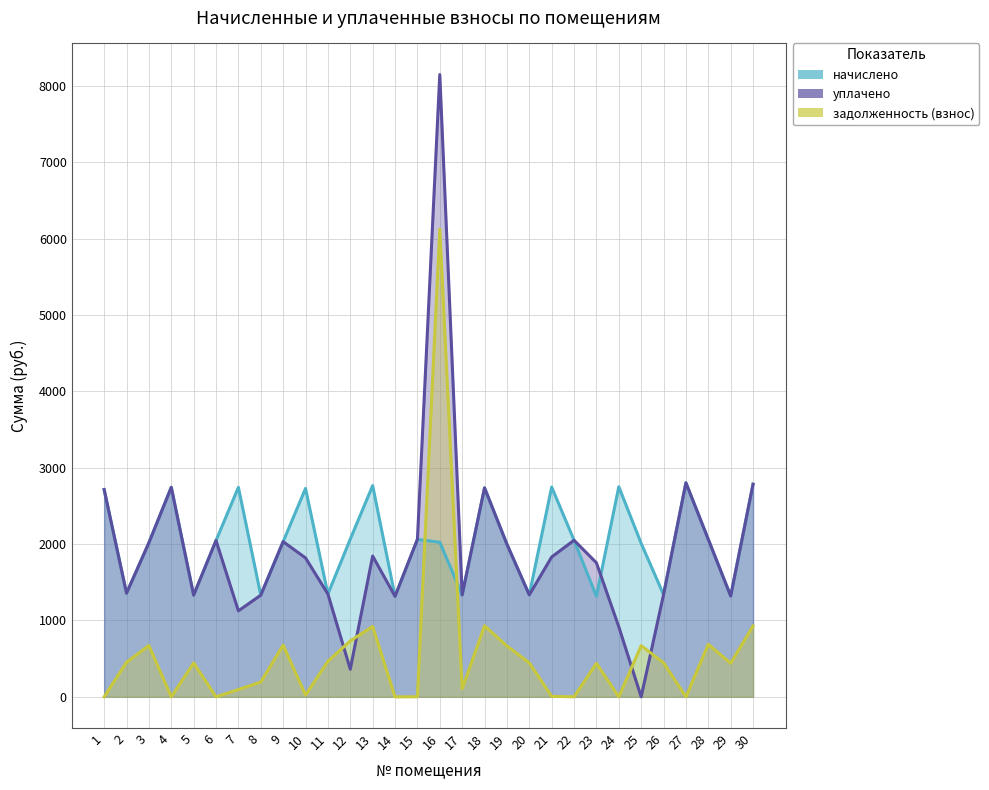

What are all the series names shown in the legend?

начислено, уплачено, задолженность (взнос)